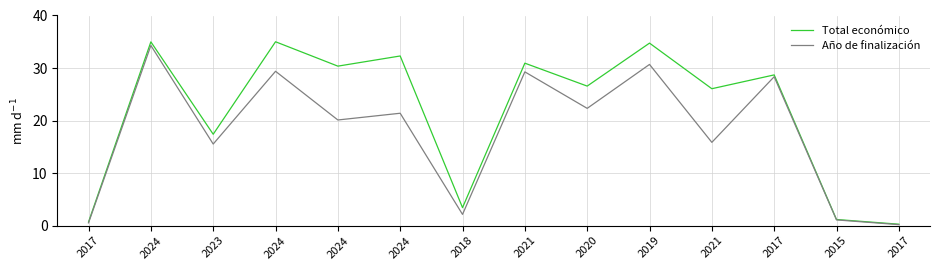

Does the chart display data point markers on the line(s)?

No